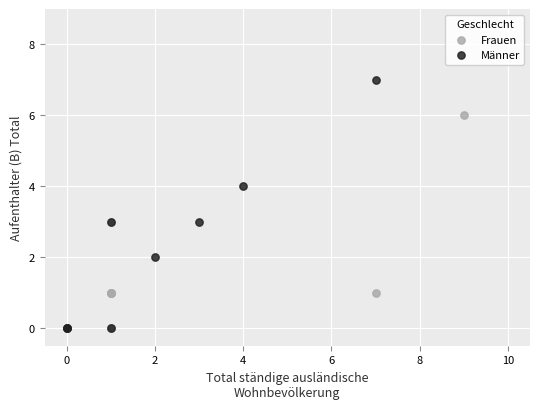

Which series has the largest Y range (max minus min)?

Männer